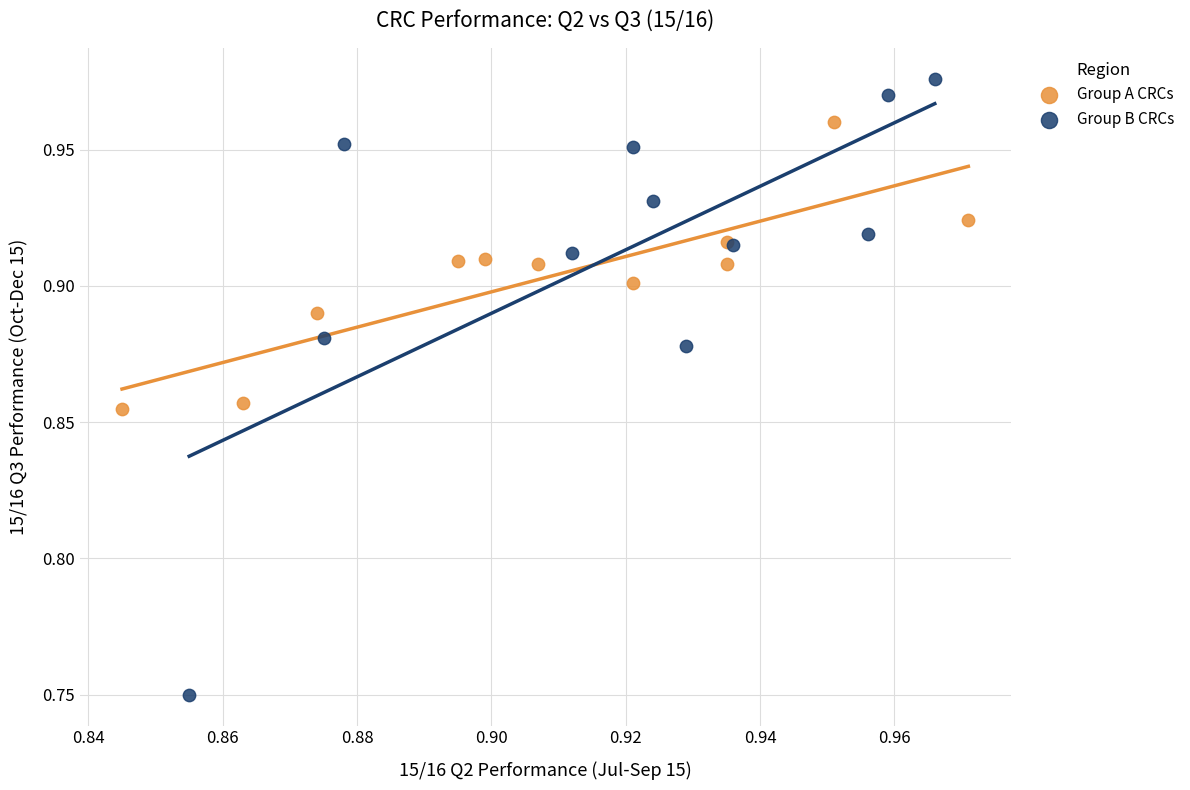

Which series contains the lowest Y value?

Group B CRCs